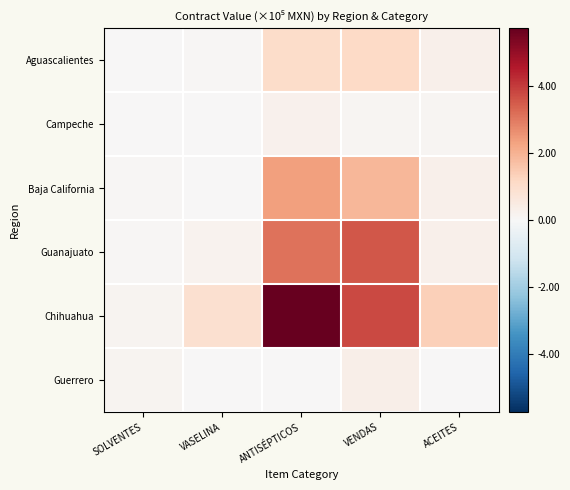

Between ACEITES and SOLVENTES, which is larger?

ACEITES